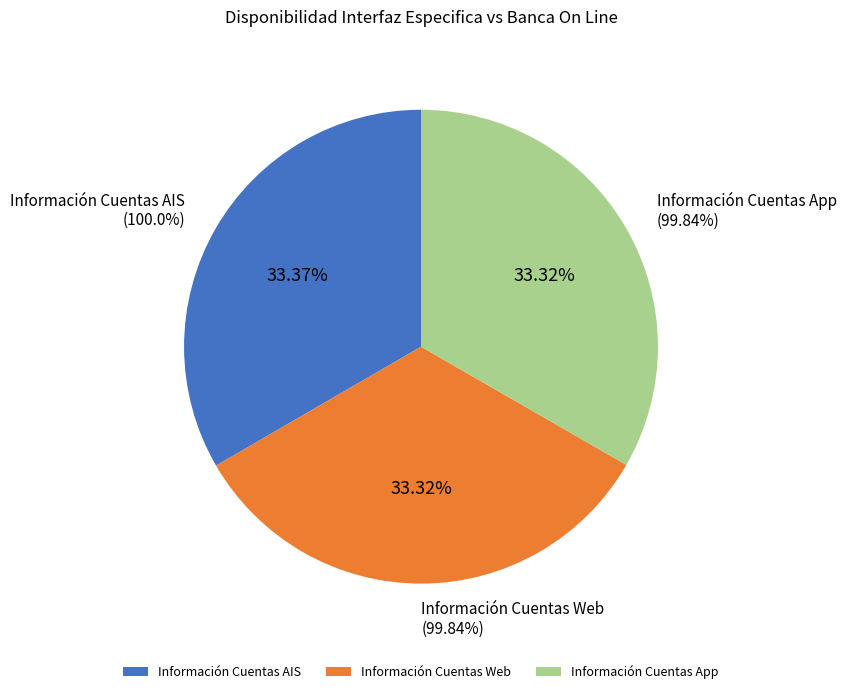

How many segments does this pie chart have?

3